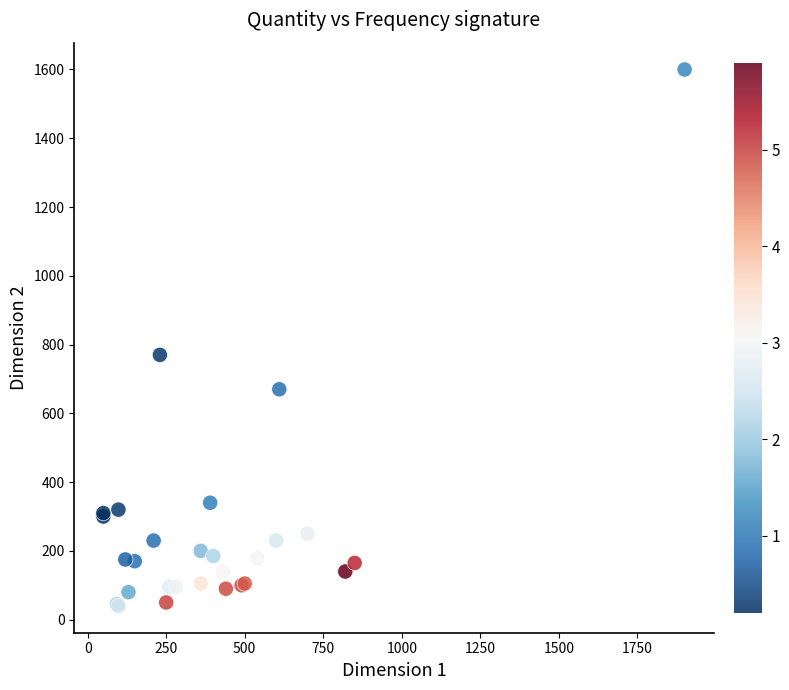

What Y value in the scatter plot is closest to 820?

770